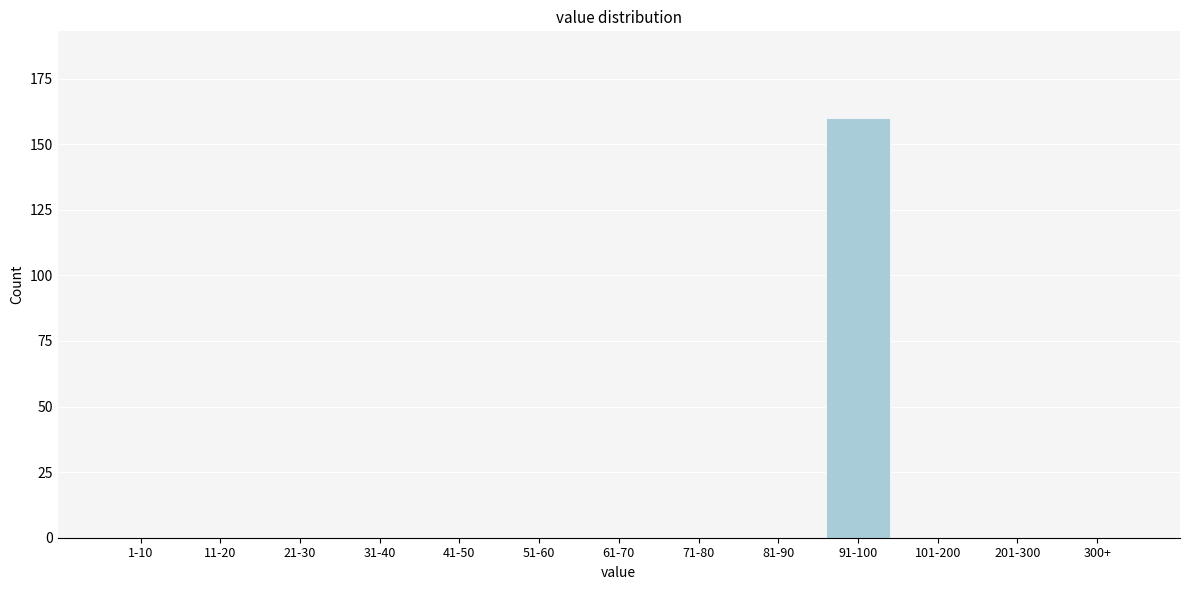

Reading right to left, transcribe all the data shown in this chart.

300+=0	201-300=0	101-200=0	91-100=160	81-90=0	71-80=0	61-70=0	51-60=0	41-50=0	31-40=0	21-30=0	11-20=0	1-10=0